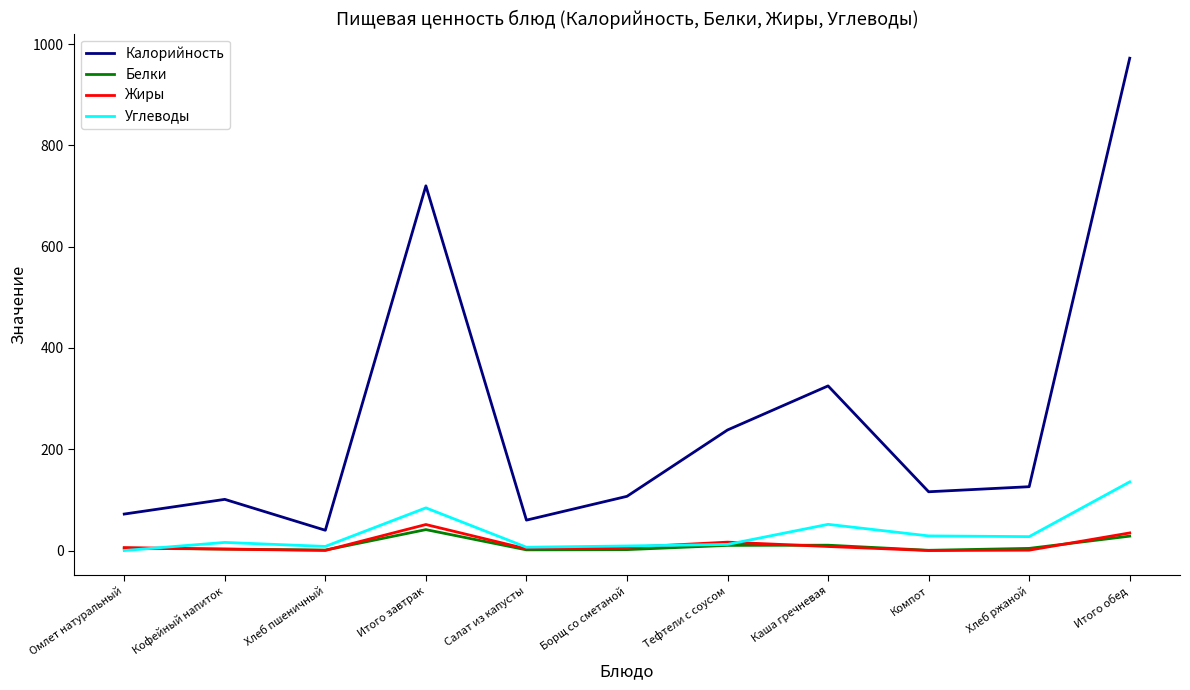

Which label corresponds to the largest value in the chart?

Итого обед